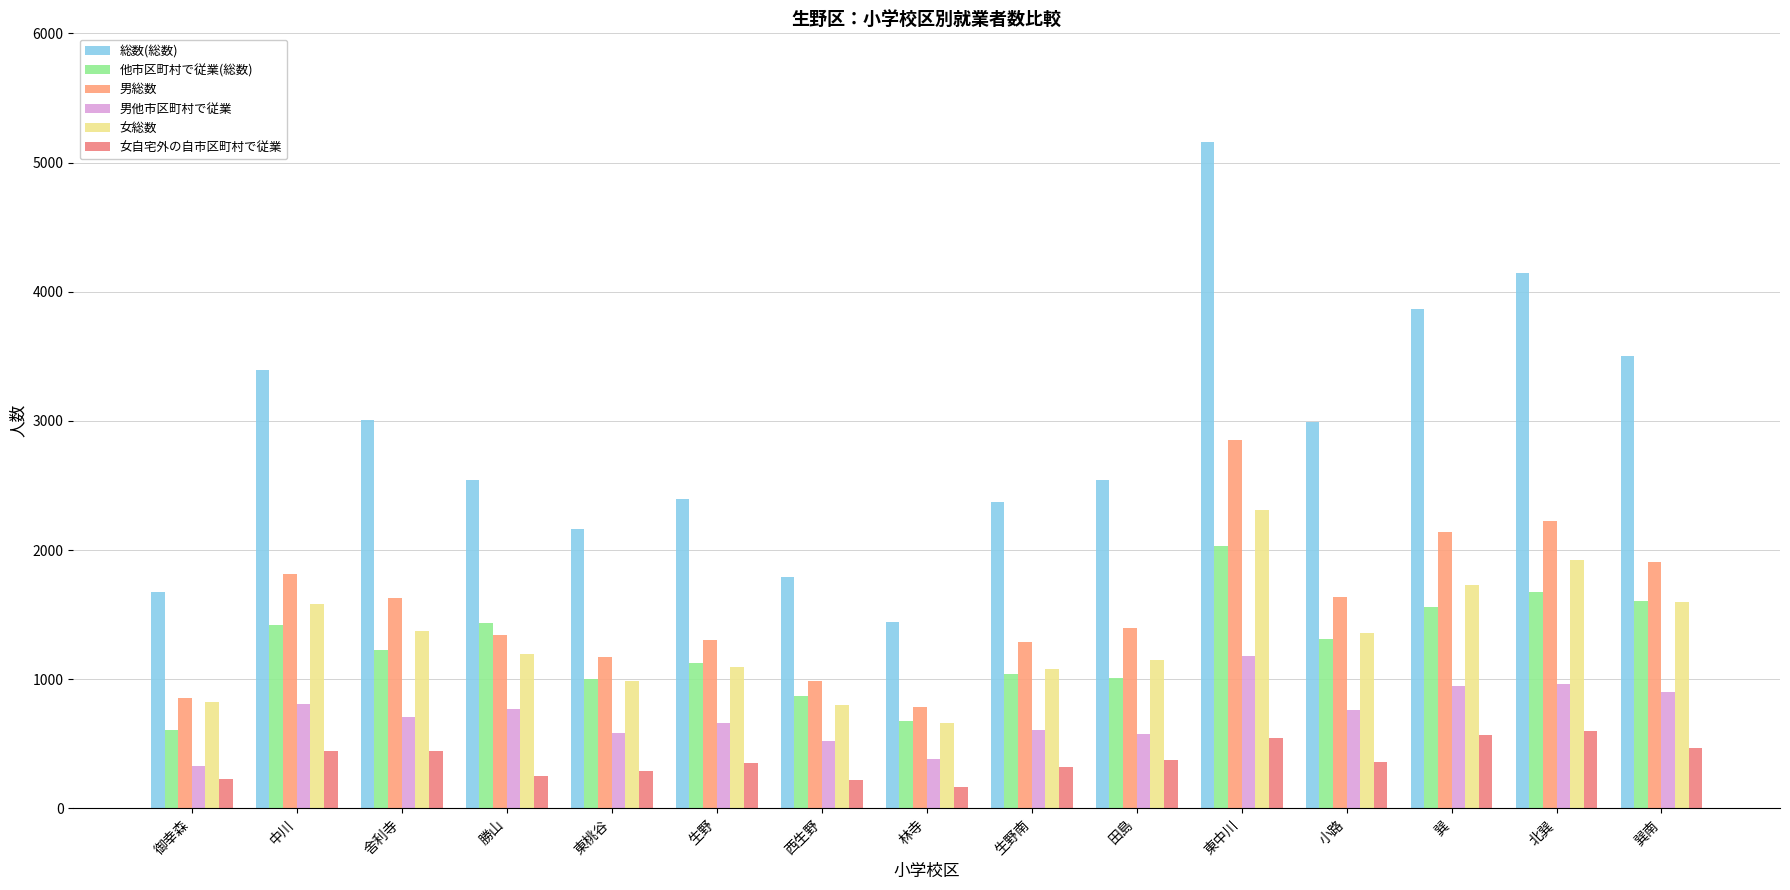

Reading right to left, what are all the values shown in this chart?

総数(総数): 巽南=3504	北巽=4146	巽=3868	小路=2991	東中川=5160	田島=2541	生野南=2369	林寺=1446	西生野=1791	生野=2398	東桃谷=2160	勝山=2540	舎利寺=3006	中川=3396	御幸森=1676
他市区町村で従業(総数): 巽南=1604	北巽=1676	巽=1559	小路=1308	東中川=2030	田島=1008	生野南=1044	林寺=679	西生野=868	生野=1127	東桃谷=1005	勝山=1437	舎利寺=1230	中川=1416	御幸森=604
男総数: 巽南=1910	北巽=2221	巽=2140	小路=1637	東中川=2850	田島=1394	生野南=1291	林寺=784	西生野=990	生野=1302	東桃谷=1174	勝山=1345	舎利寺=1632	中川=1811	御幸森=855
男他市区町村で従業: 巽南=902	北巽=964	巽=944	小路=765	東中川=1177	田島=576	生野南=604	林寺=386	西生野=523	生野=662	東桃谷=583	勝山=772	舎利寺=711	中川=807	御幸森=326
女総数: 巽南=1594	北巽=1925	巽=1728	小路=1354	東中川=2310	田島=1147	生野南=1078	林寺=662	西生野=801	生野=1096	東桃谷=986	勝山=1195	舎利寺=1374	中川=1585	御幸森=821
女自宅外の自市区町村で従業: 巽南=464	北巽=598	巽=572	小路=357	東中川=547	田島=377	生野南=324	林寺=169	西生野=216	生野=354	東桃谷=289	勝山=250	舎利寺=443	中川=448	御幸森=228